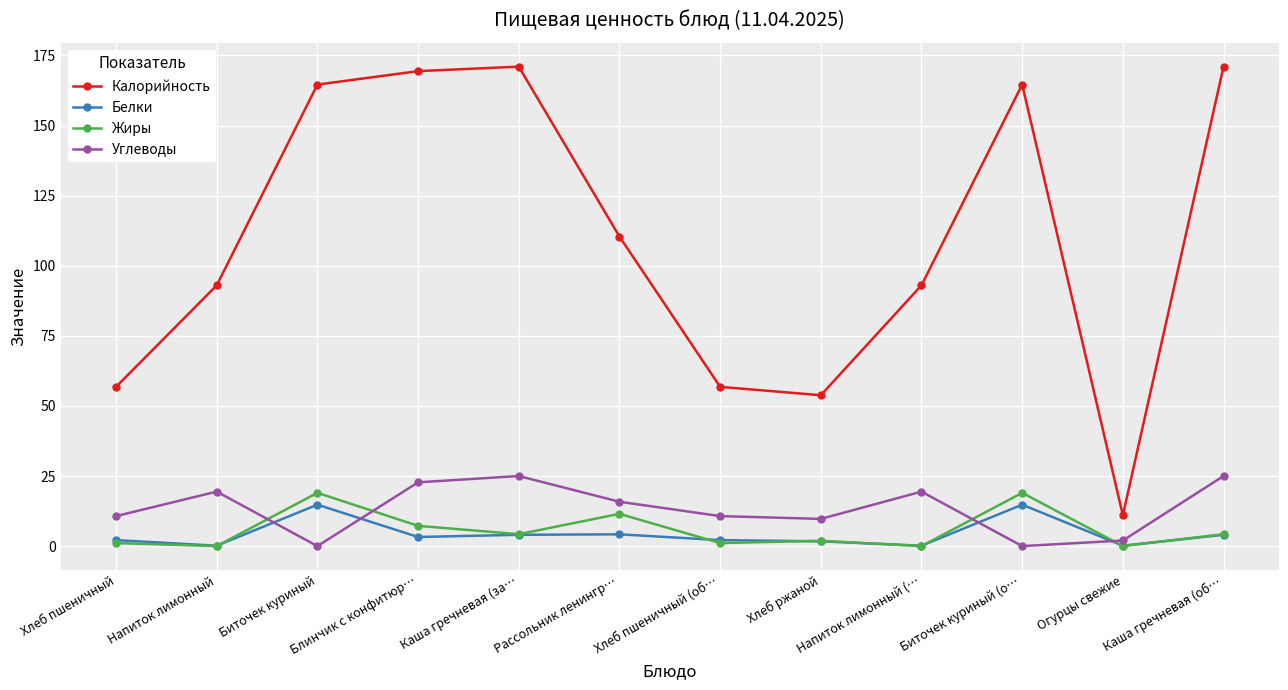

True or false: Жиры and Калорийность cross at least once.

False